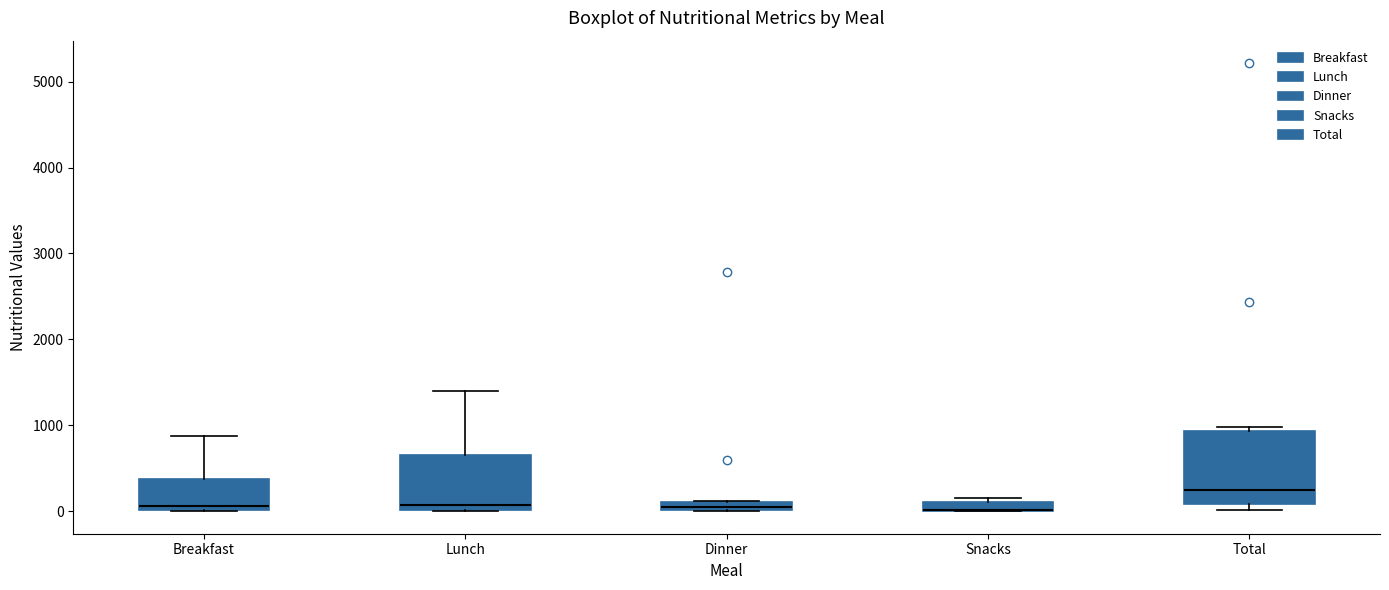

Where does the median line of the box for Total sit on the y-axis? The values are not printed on the chart, so give them approximately, as read against the axis.

300